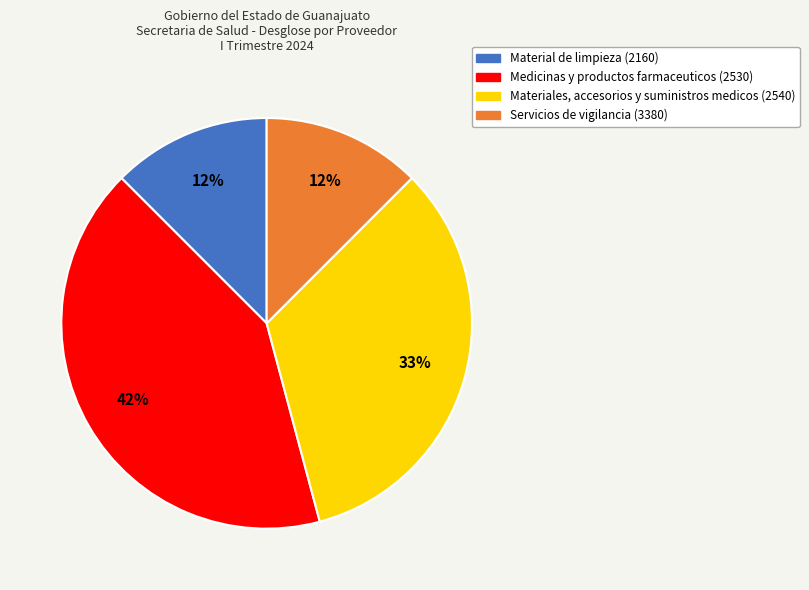

Do Servicios de vigilancia (3380) and Material de limpieza (2160) together represent more than half of the pie?

No